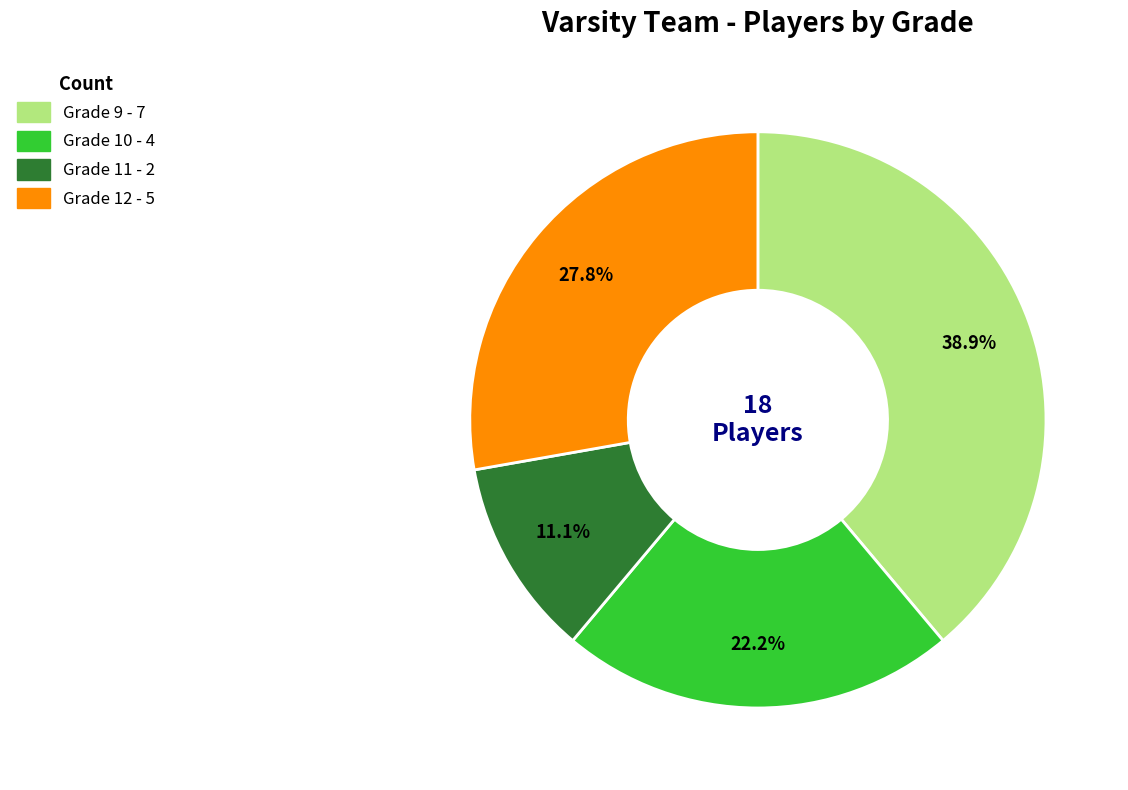

What is the smallest slice in the pie chart?

Grade 11